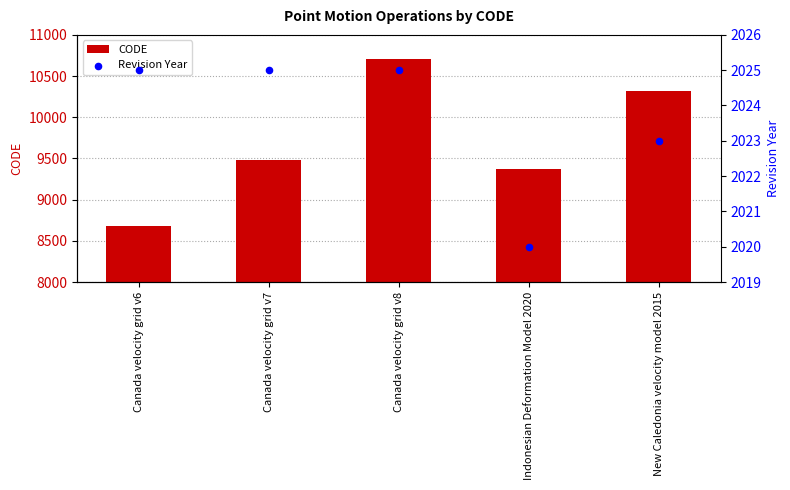

What is the total value across all series at Canada velocity grid v7?

11508